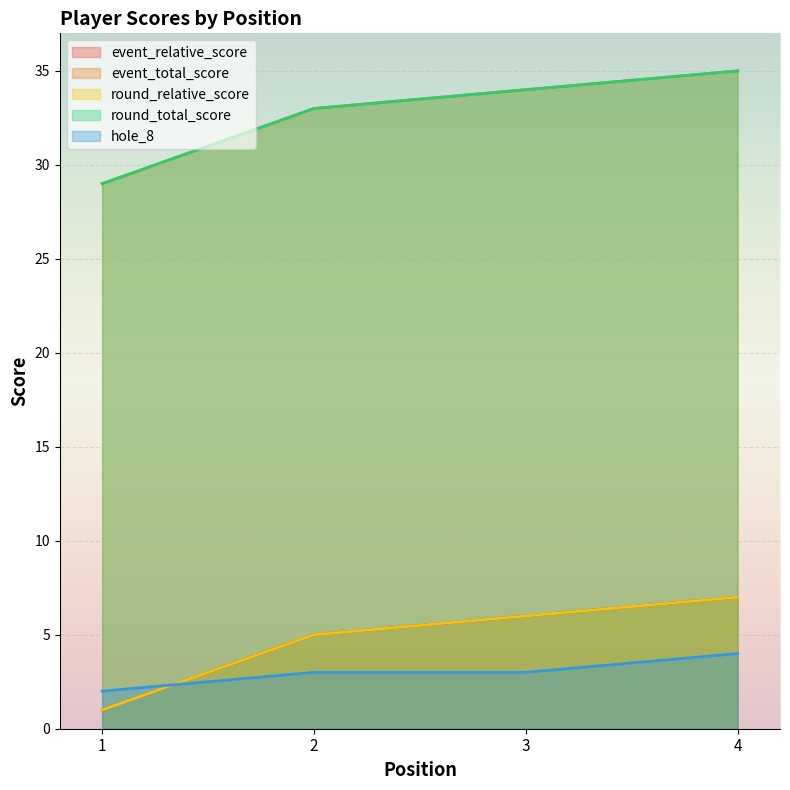

At how many categories does at least one series exceed 21?

4